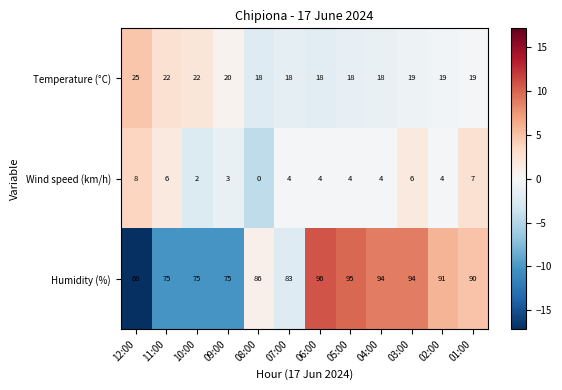

Which label corresponds to the largest value in the chart?

06:00